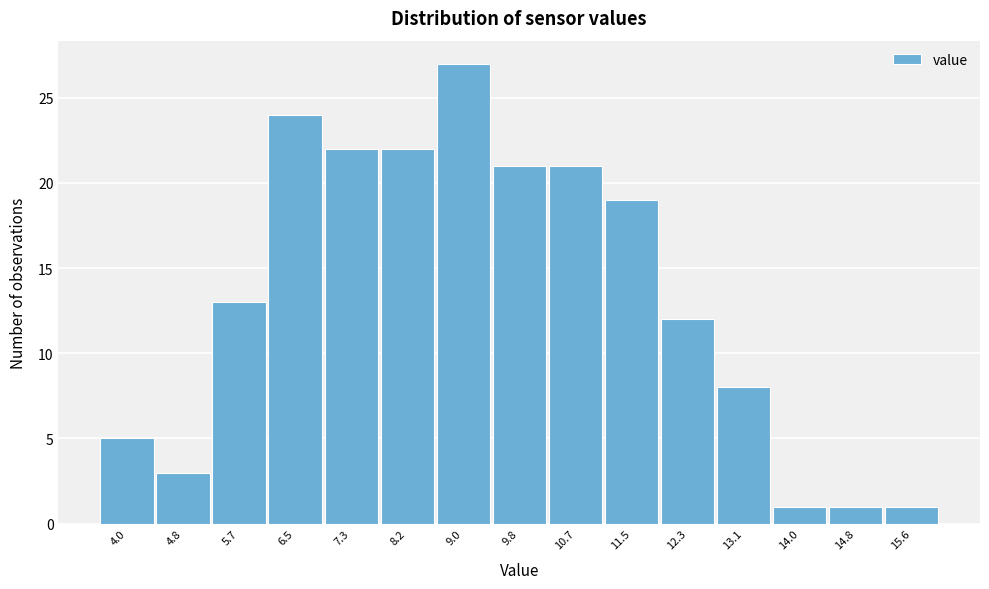

Reading left to right, list all the values displayed in this chart.

5	3	13	24	22	22	27	21	21	19	12	8	1	1	1